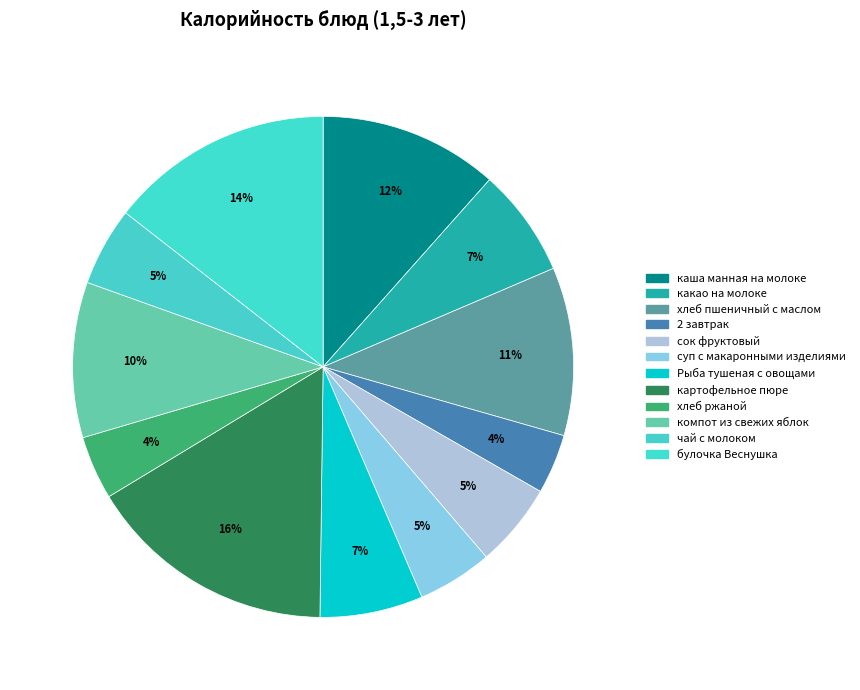

True or false: 2 завтрак accounts for 1% of the total.

False